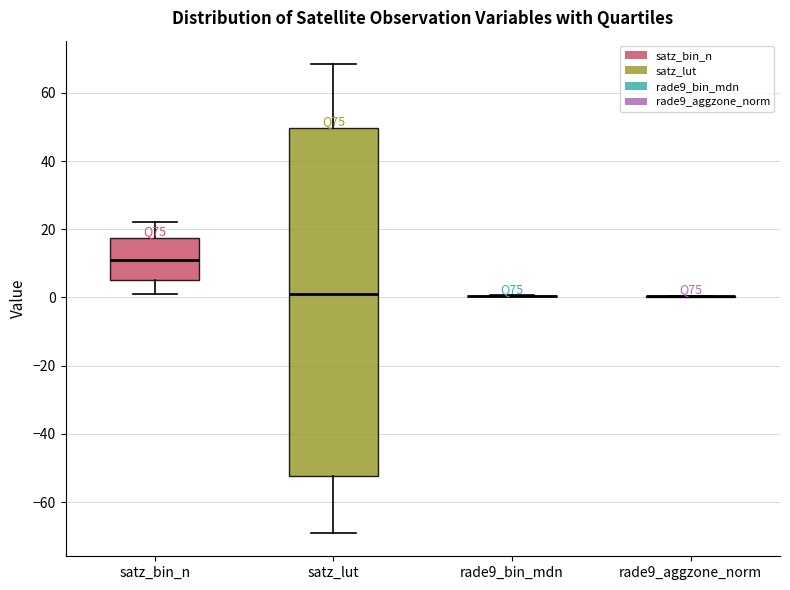

Reading left to right, read every box against the y-axis: the position of its median line, the range the box covers, and the ends of its whiskers. The values are not printed on the chart, so give them approximately, as read against the axis.

satz_bin_n: median 12, box 6 to 18, whiskers 2 to 22
satz_lut: median 2, box -52 to 50, whiskers -70 to 68
rade9_bin_mdn: box collapsed to a line at 0, whiskers 0 to 0
rade9_aggzone_norm: box collapsed to a line at 0, whiskers 0 to 0